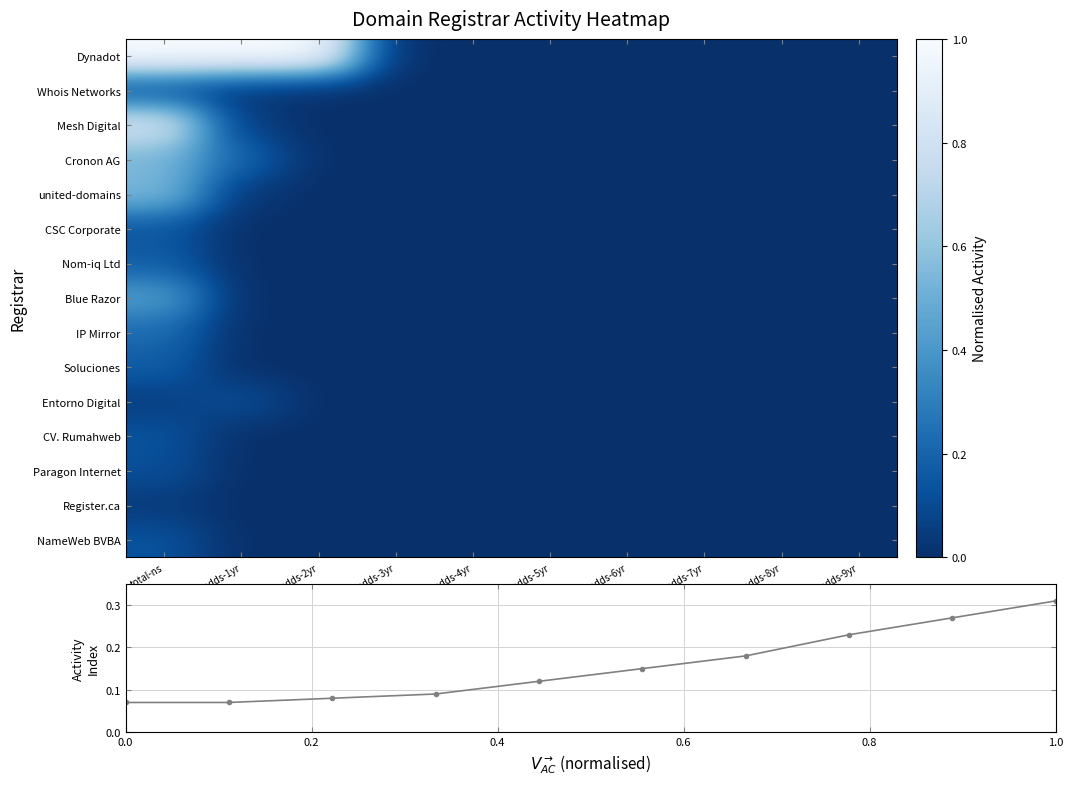

Which category has the highest value in the NameWeb BVBA series?

total-ns